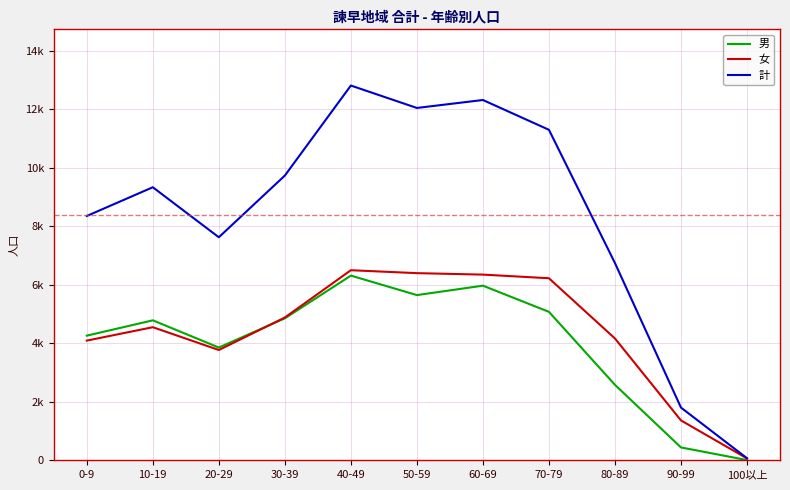

What is the label of the 2nd point from the right?

90-99